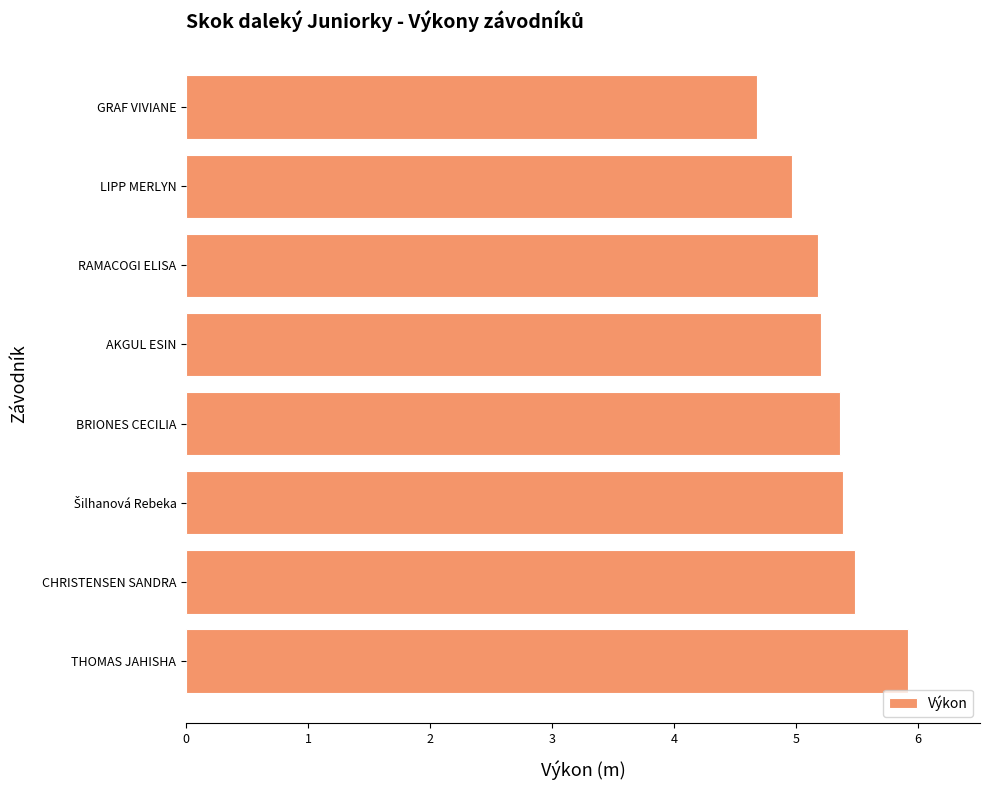

What is the average value?

5.3